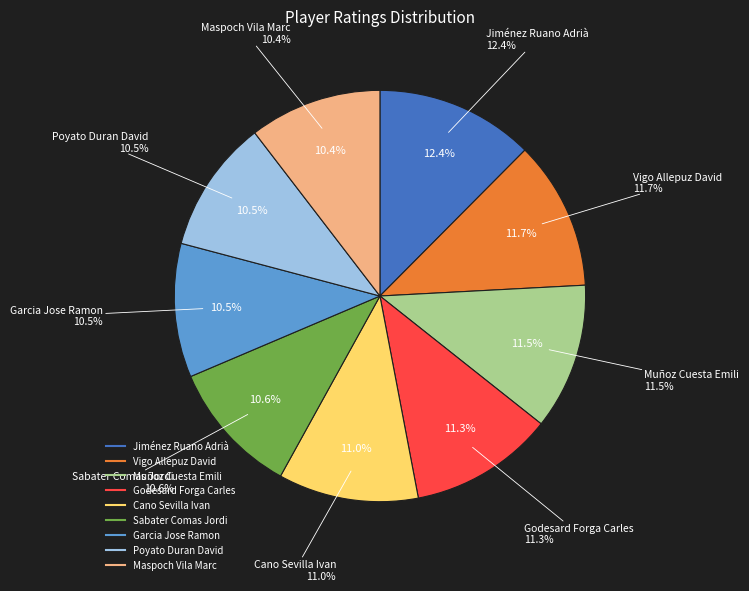

Does Poyato Duran David account for over 50% of the chart?

No